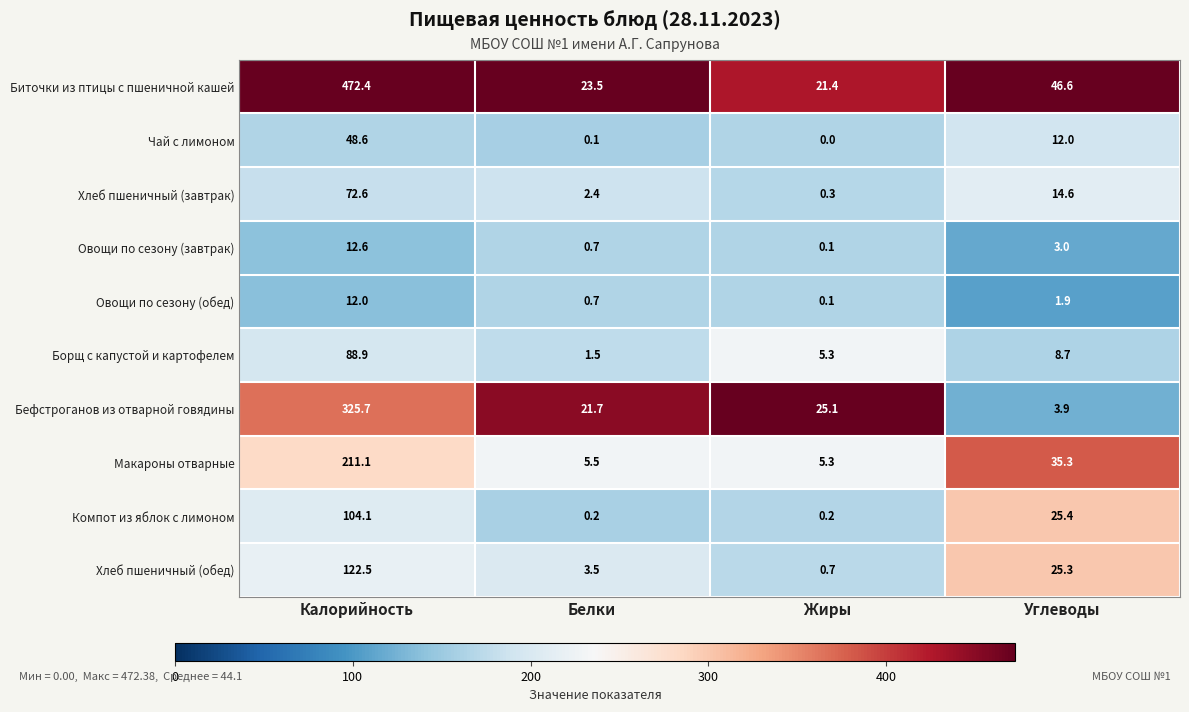

Which series changed the most between Калорийность and Жиры?

Биточки из птицы с пшеничной кашей